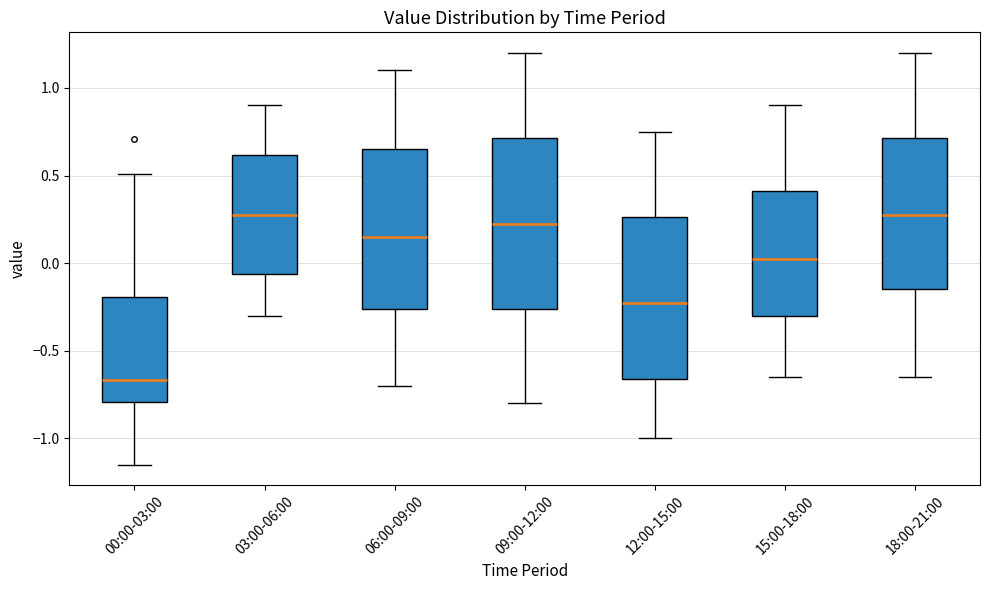

Where is the upper edge of the box for 12:00-15:00 on the y-axis? The values are not printed on the chart, so give them approximately, as read against the axis.

0.25